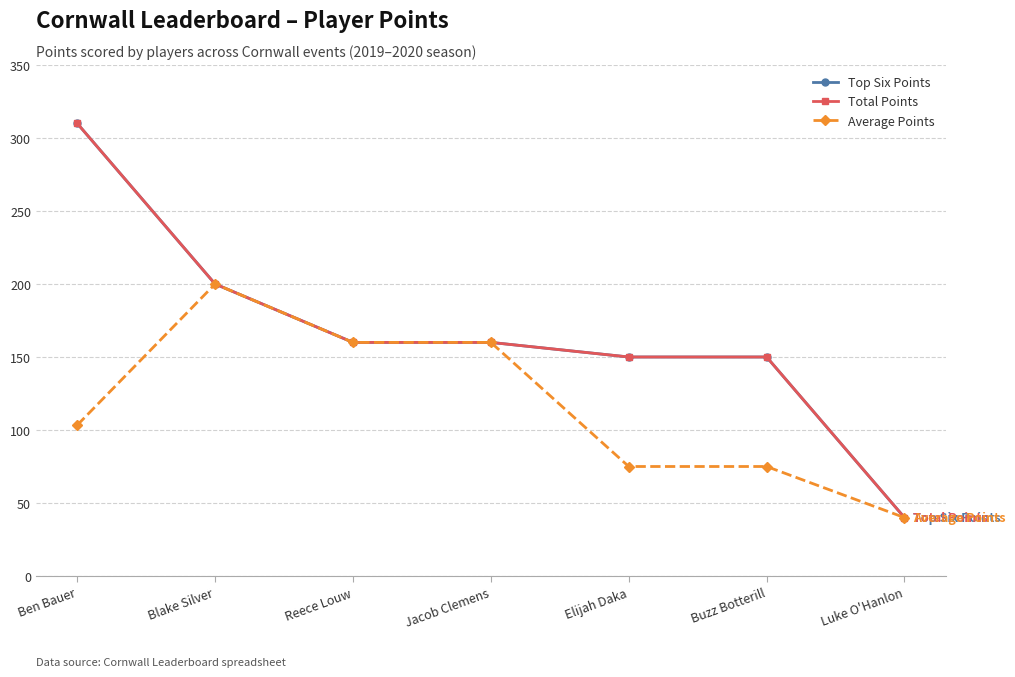

Which series changed the most between Jacob Clemens and Buzz Botterill?

Average Points